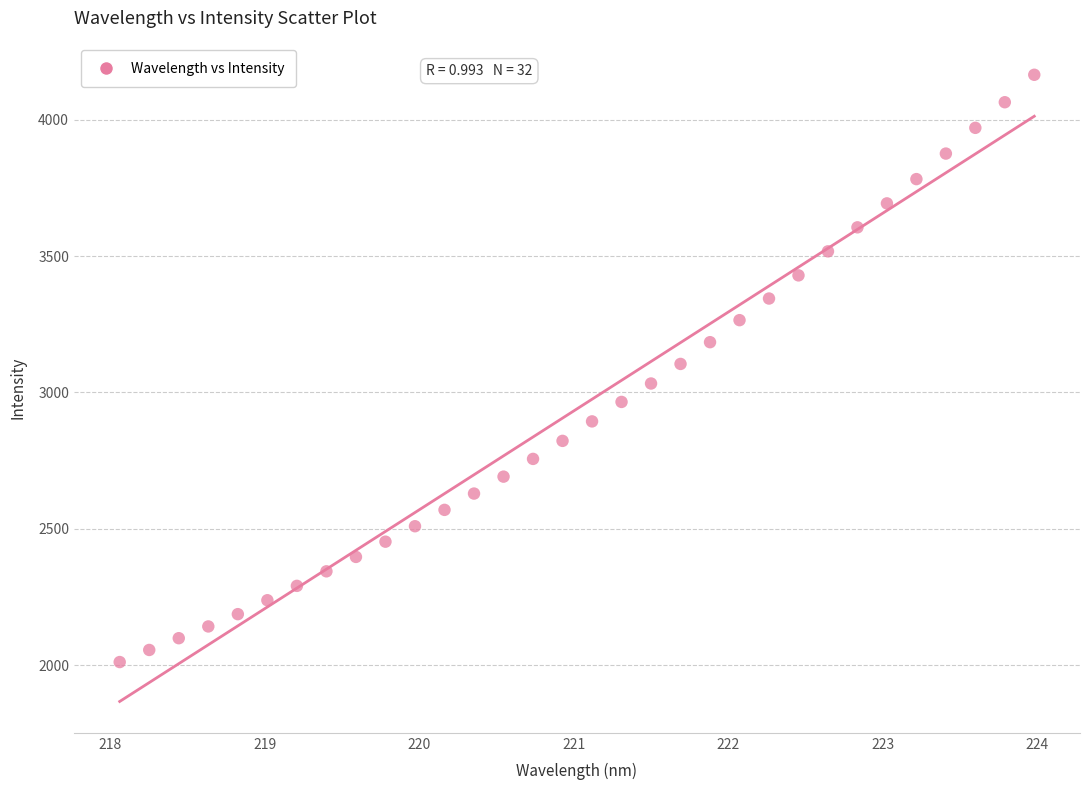

What is the range of Y values (max minus min)?

2152.2